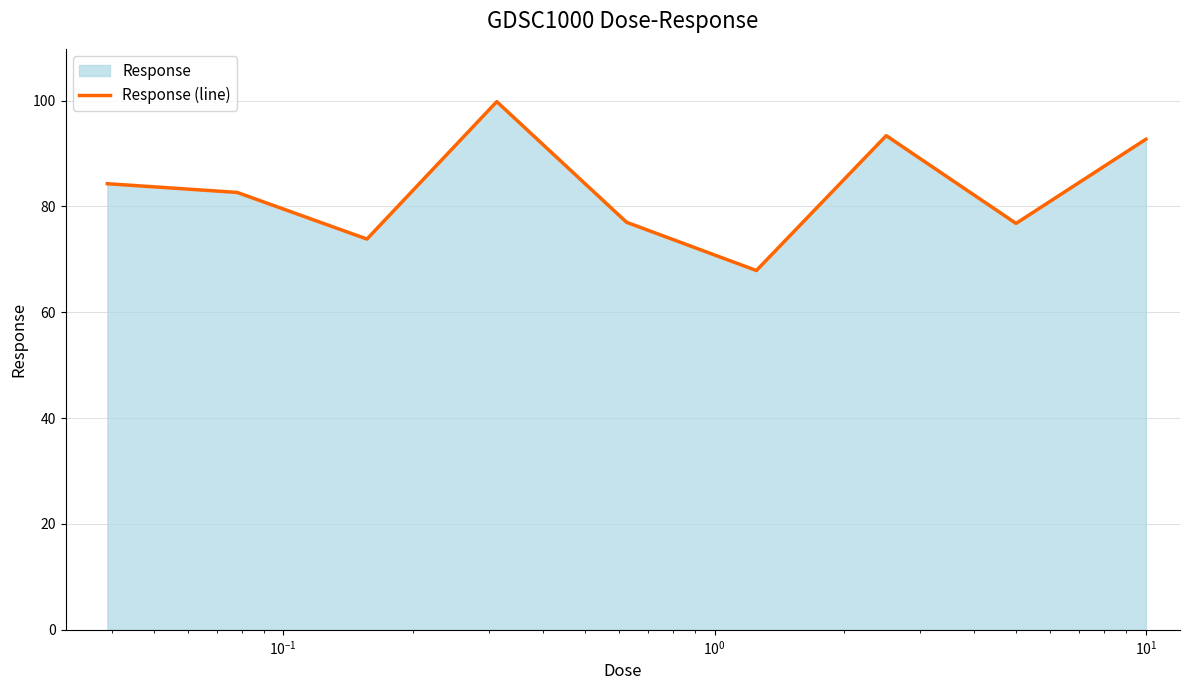

What is the difference between the maximum and minimum values?

31.9